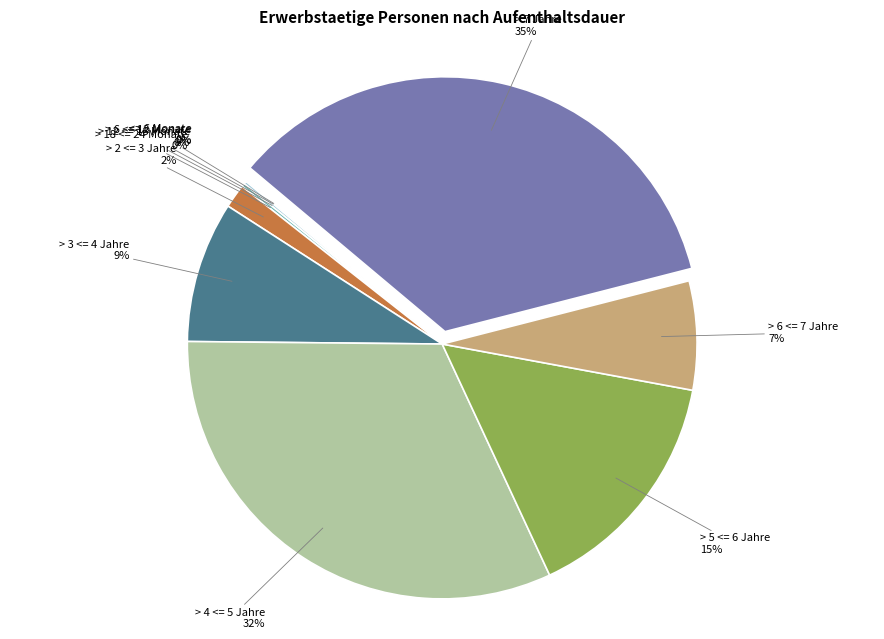

Which has a higher value, > 6 <= 7 Jahre or > 5 <= 6 Jahre?

> 5 <= 6 Jahre